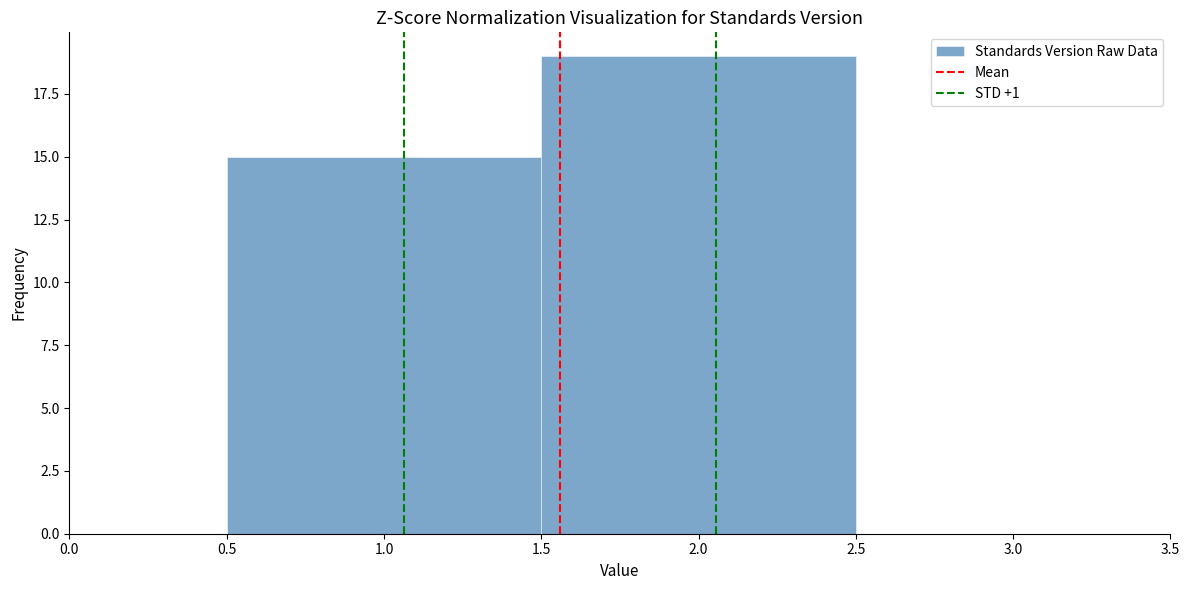

Reading left to right, transcribe this chart: for each bar, give the range it covers on the x-axis and its height. The values are not printed on the chart, so give them approximately, as read against the axis.

0.5 to 1.5: 15
1.5 to 2.5: 19